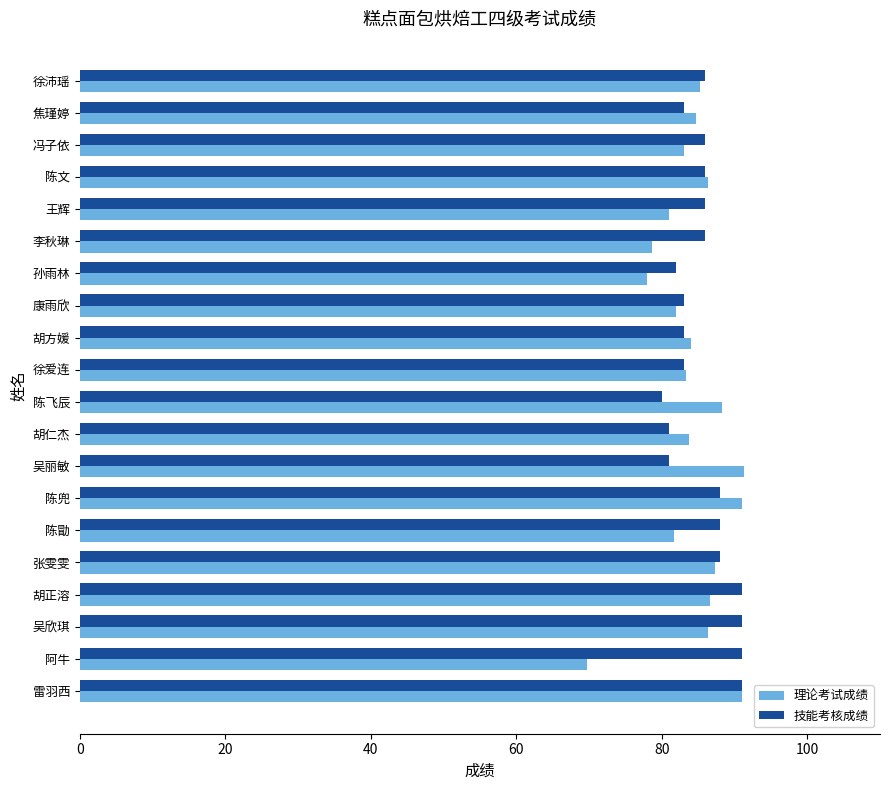

Read the 技能考核成绩 value at 孙雨林.

82.0